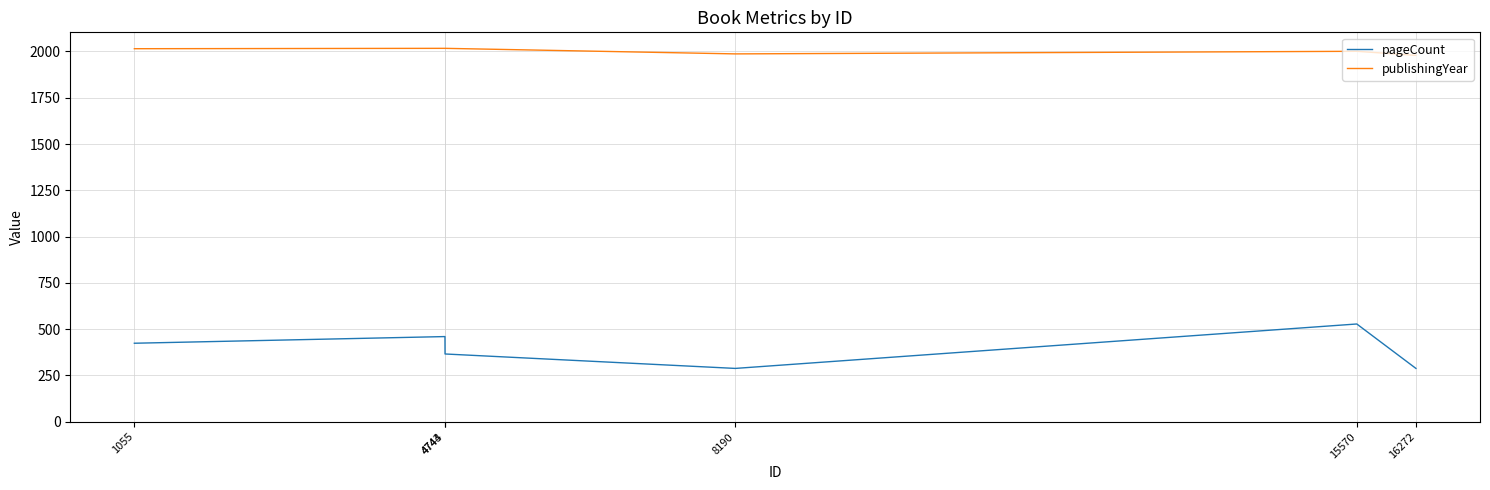

What is the average value of the pageCount series?

392